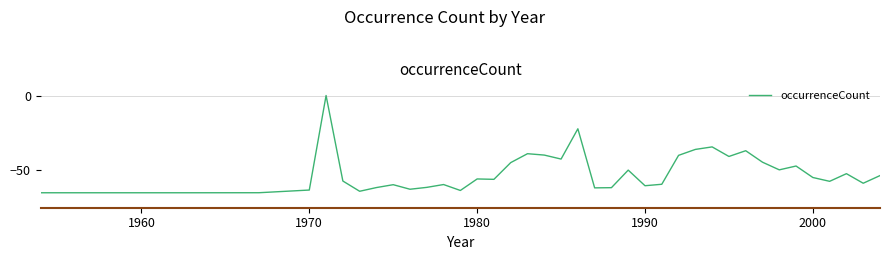

What is the difference between the maximum and minimum values?

65.0